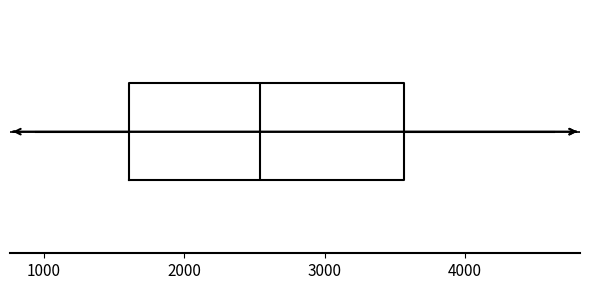

Read this box plot against the x-axis: the position of the median line, the range covered by the box, and the ends of both whiskers. The values are not printed on the chart, so give them approximately, as read against the axis.

median 2500, box 1600 to 3600, whiskers 900 to 4600